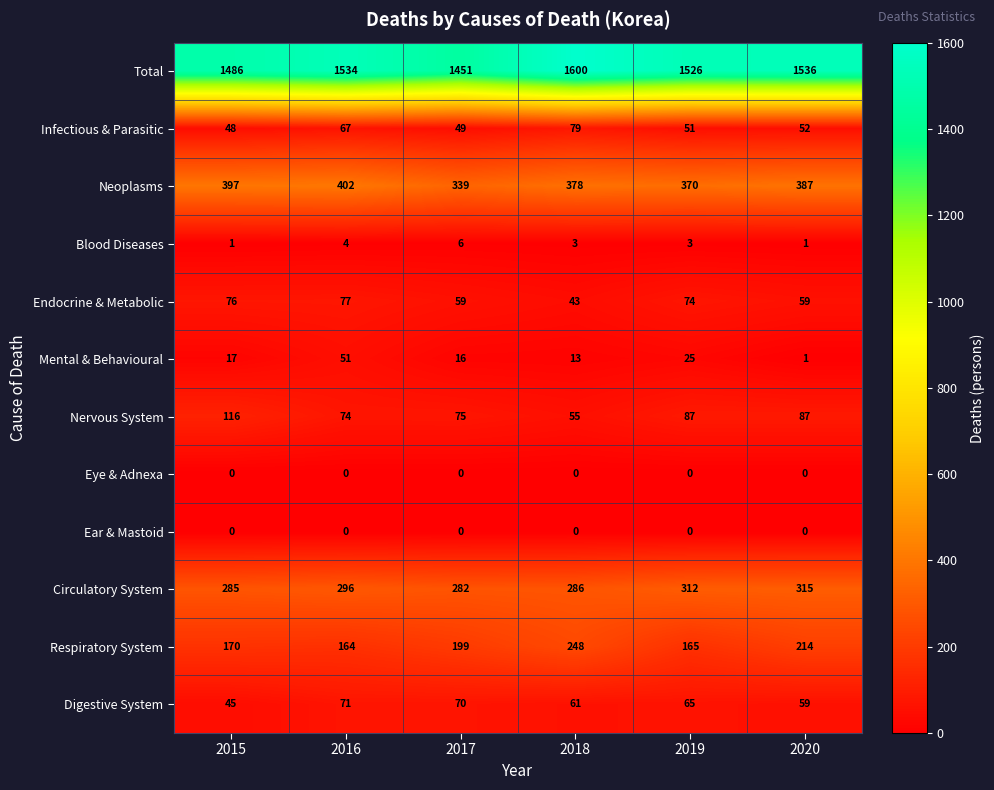

At which category does the chart reach its peak across all series?

2018